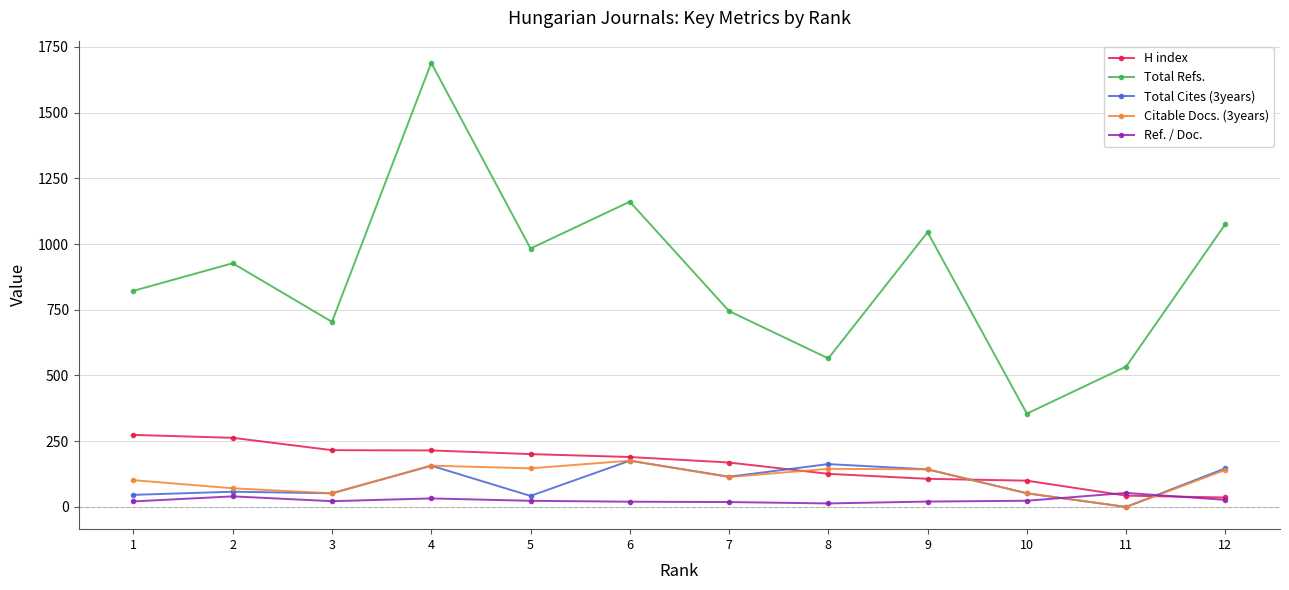

True or false: Citable Docs. (3years) and Total Refs. cross at least once.

False